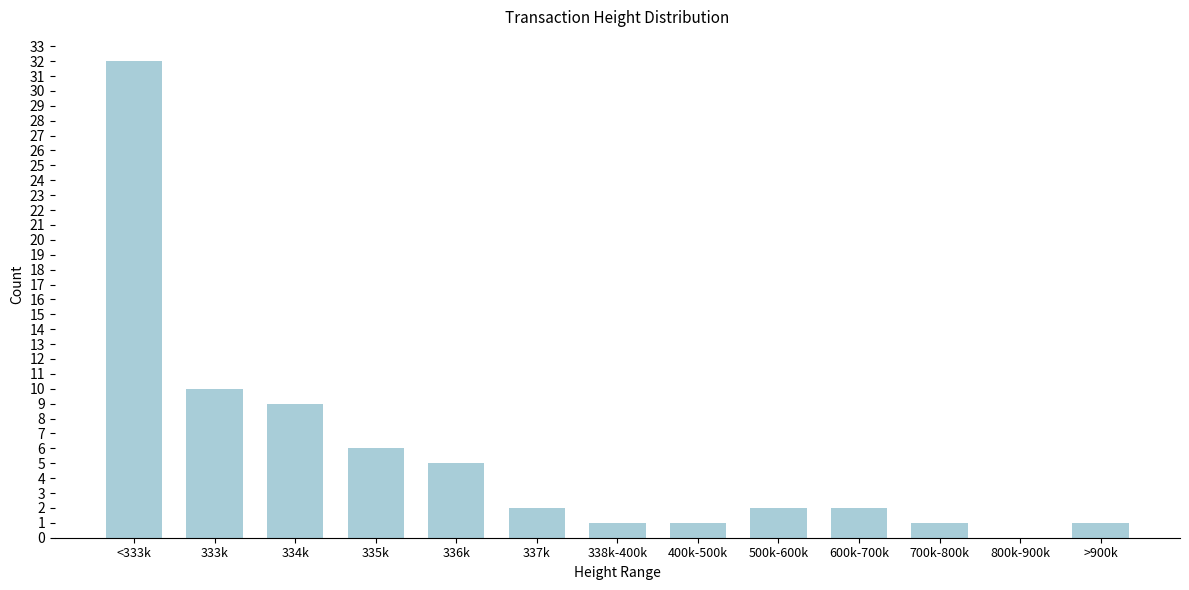

Reading left to right, transcribe all the data shown in this chart.

<333k=32	333k=10	334k=9	335k=6	336k=5	337k=2	338k-400k=1	400k-500k=1	500k-600k=2	600k-700k=2	700k-800k=1	800k-900k=0	>900k=1